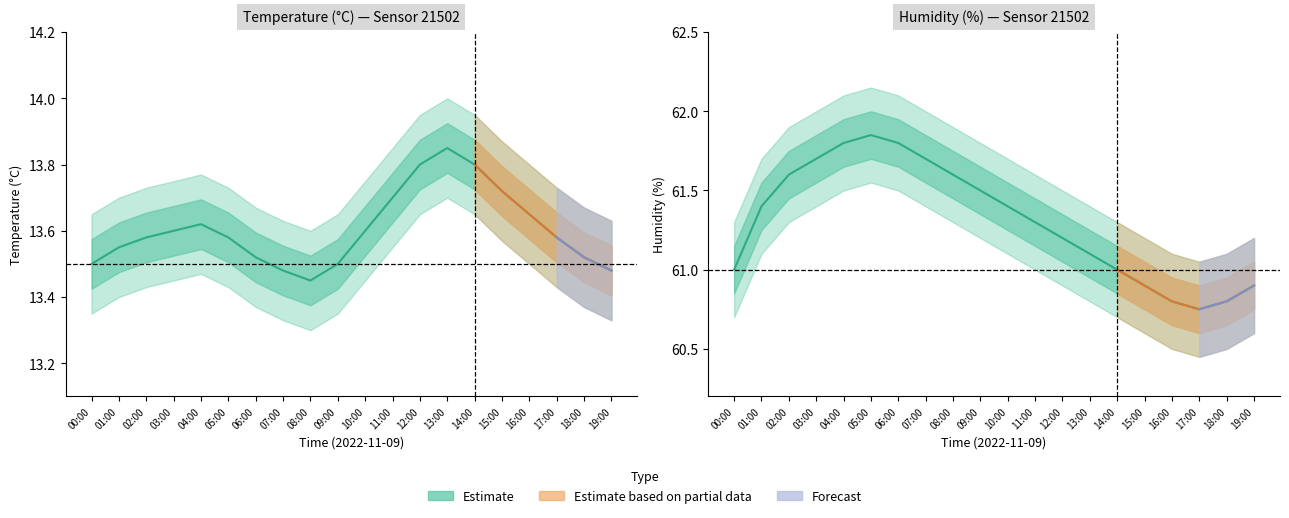

How many interior local peaks does the temperature_lower series have?

2